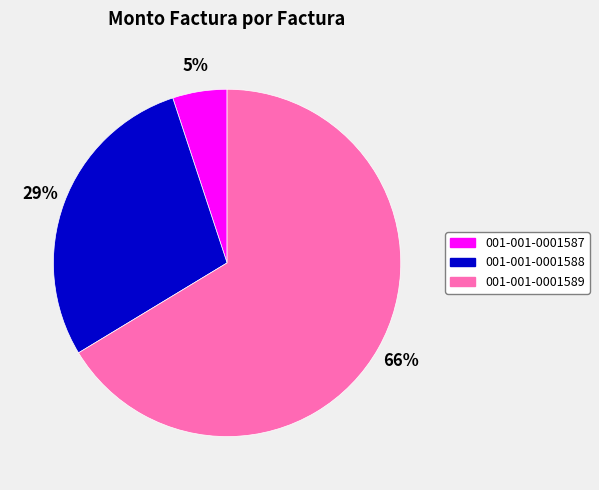

What is the ratio of the value at 001-001-0001588 to the value at 001-001-0001589?

0.4